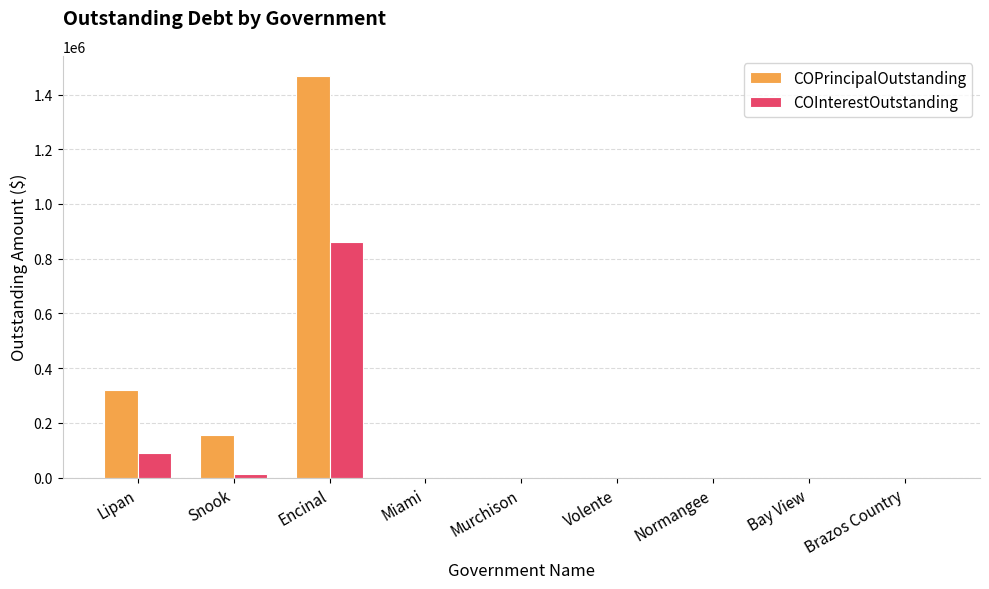

Is it true that COPrincipalOutstanding equals 1468000 at Encinal?

True